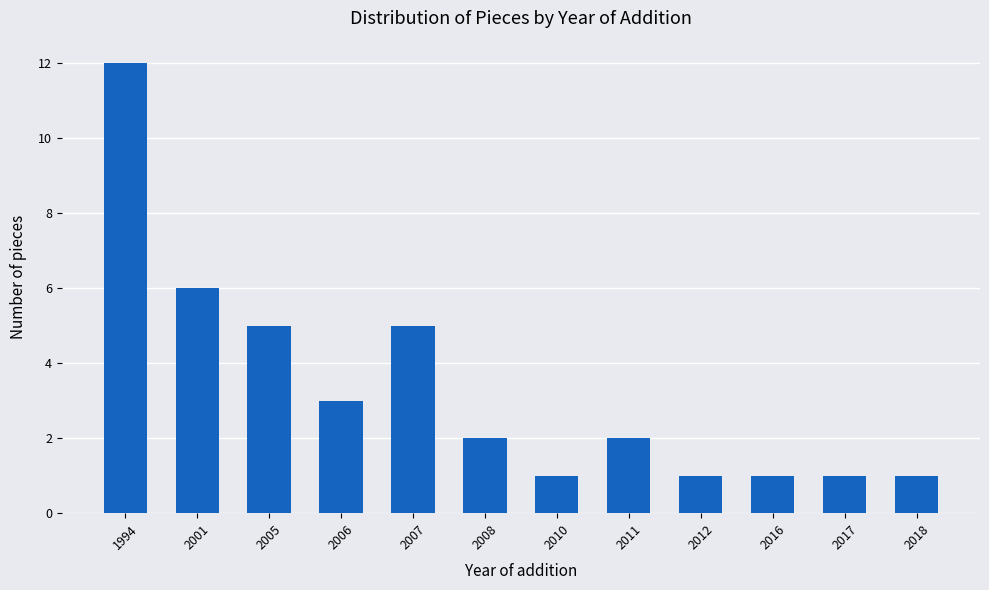

Does the chart contain any negative values?

No